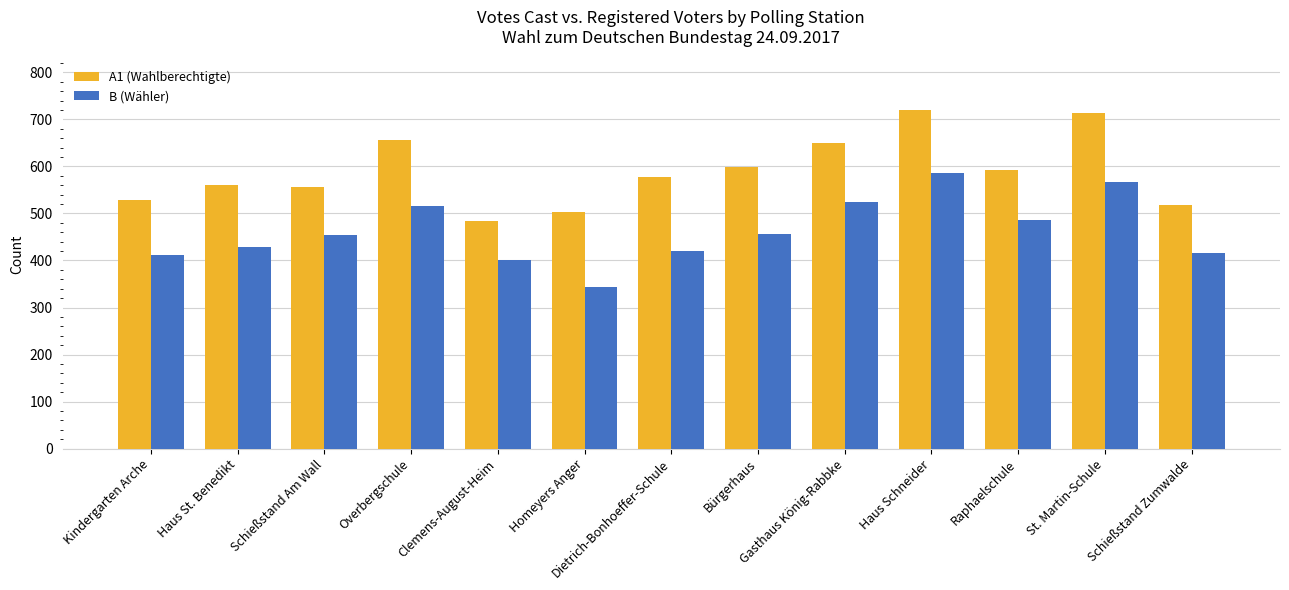

Which series has the largest total across all categories?

A1 (Wahlberechtigte)